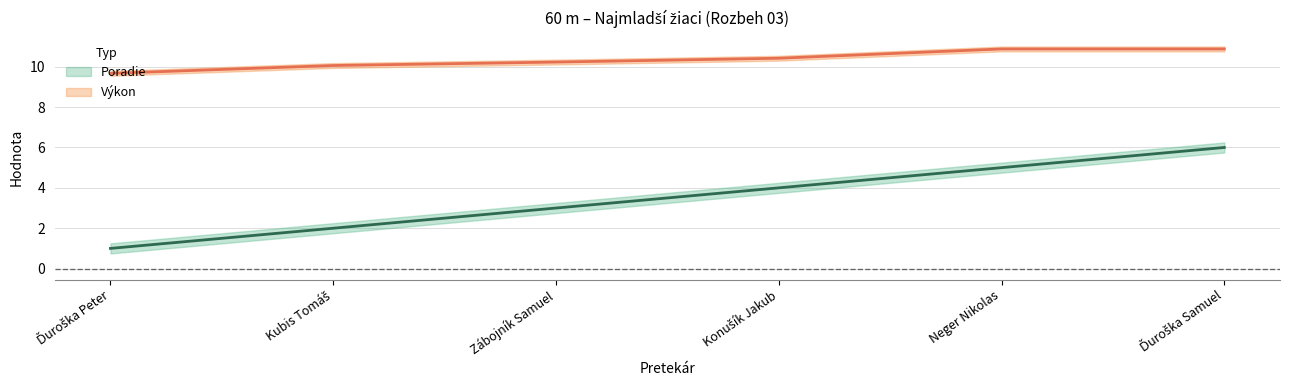

Which category has the lowest value across all series?

Ďuroška Peter